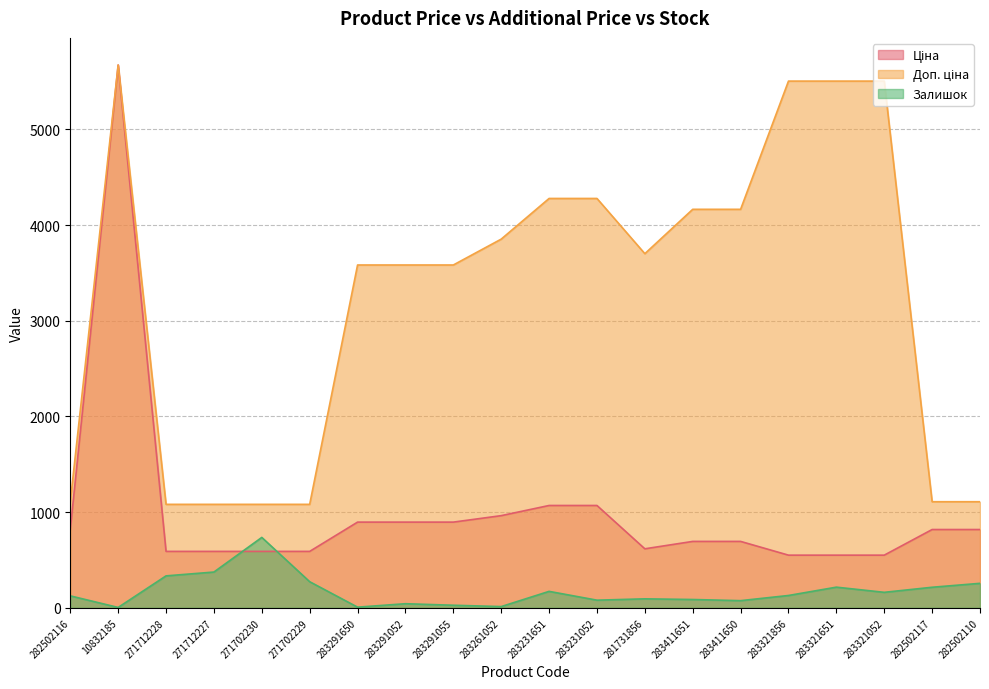

Rank the series by their average value, from lowest to highest.

Залишок, Ціна, Доп. ціна